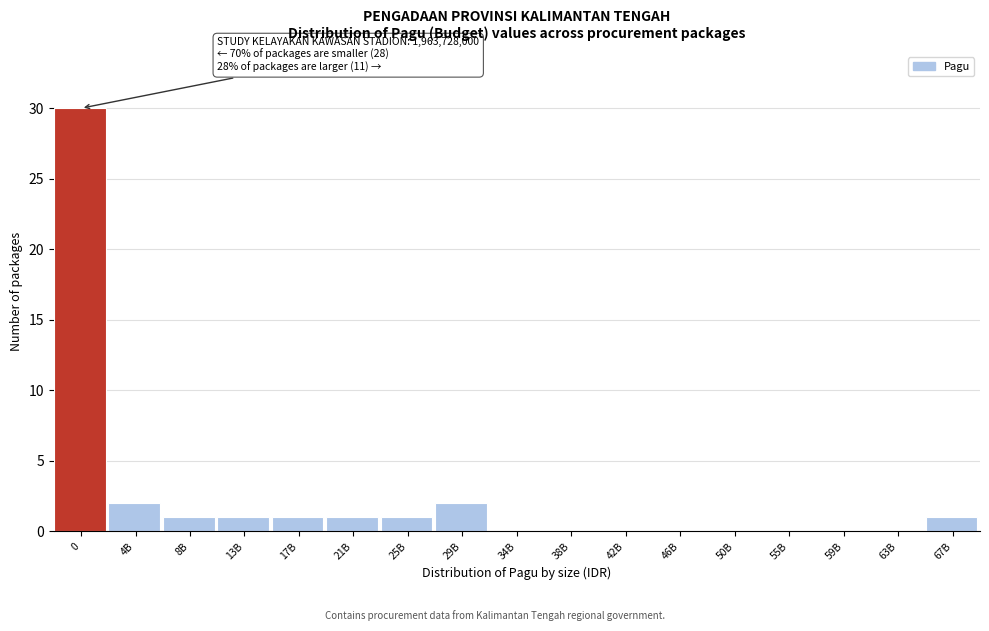

Reading left to right, transcribe all the data shown in this chart.

0=30	4B=2	8B=1	13B=1	17B=1	21B=1	25B=1	29B=2	34B=0	38B=0	42B=0	46B=0	50B=0	55B=0	59B=0	63B=0	67B=1